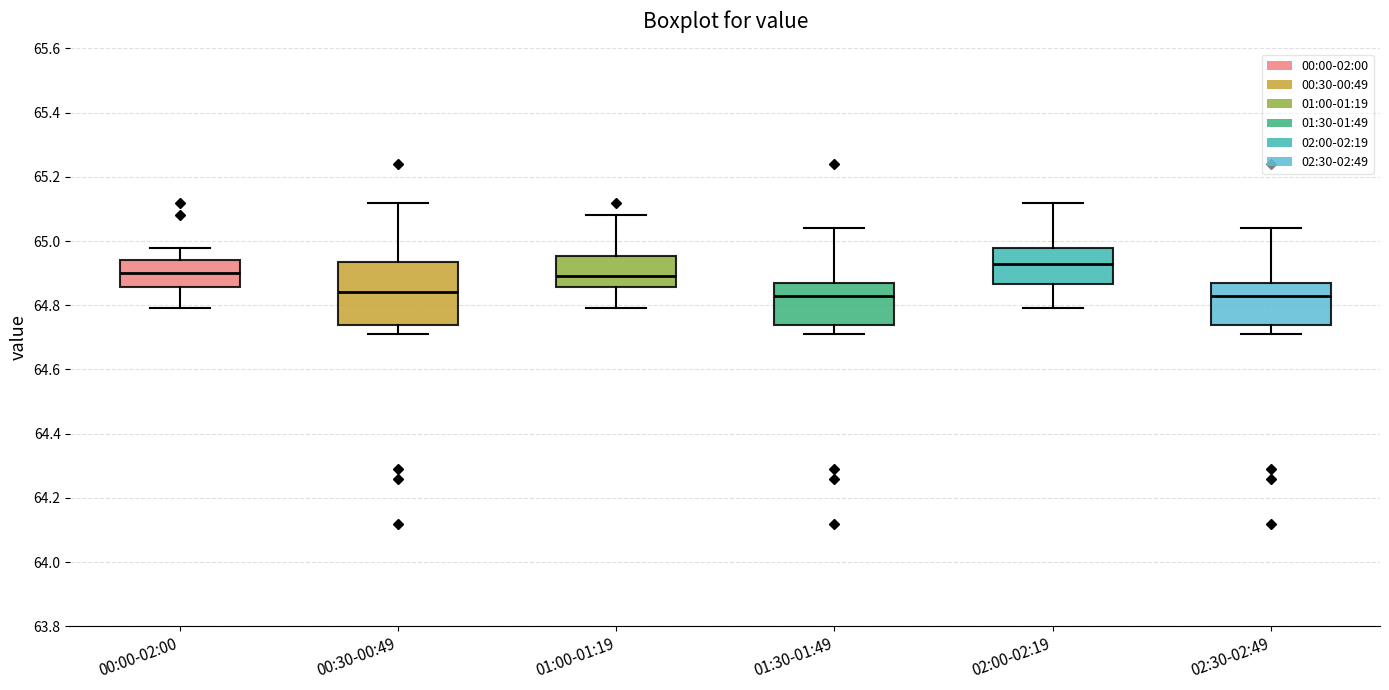

Which box's median line is the highest?

02:00-02:19